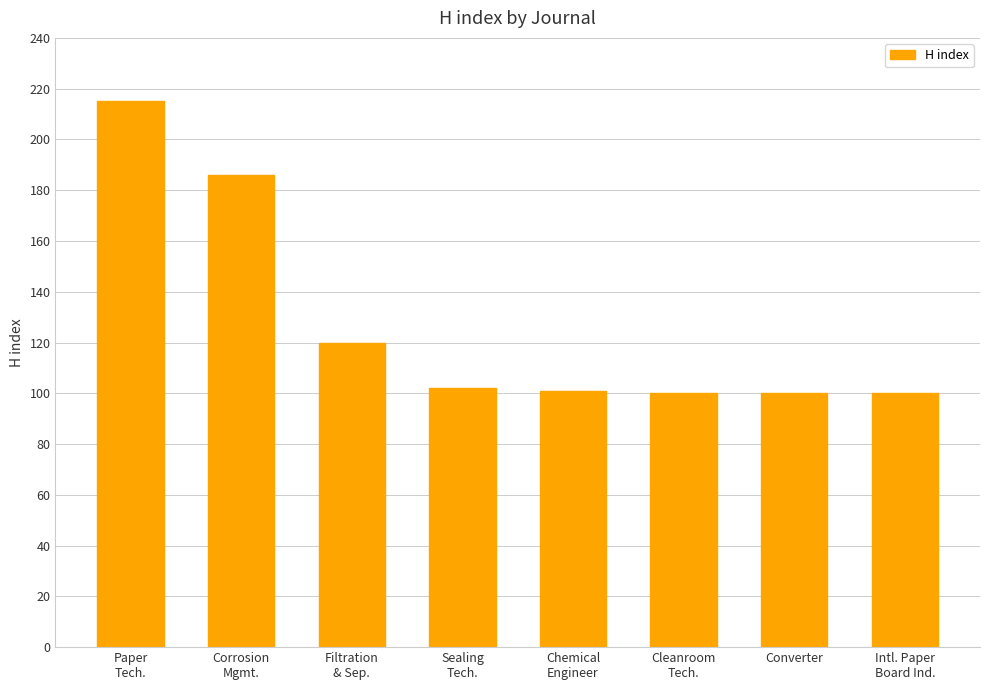

What is the greatest value displayed?

215